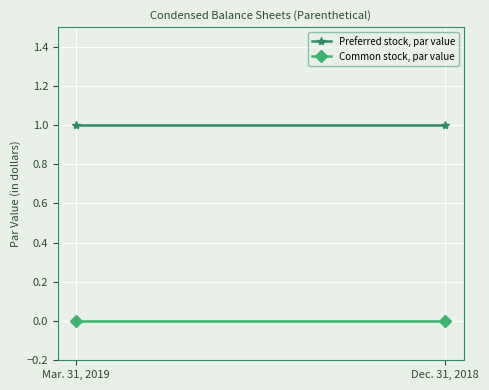

Which series has the widest spread of values?

Preferred stock, par value